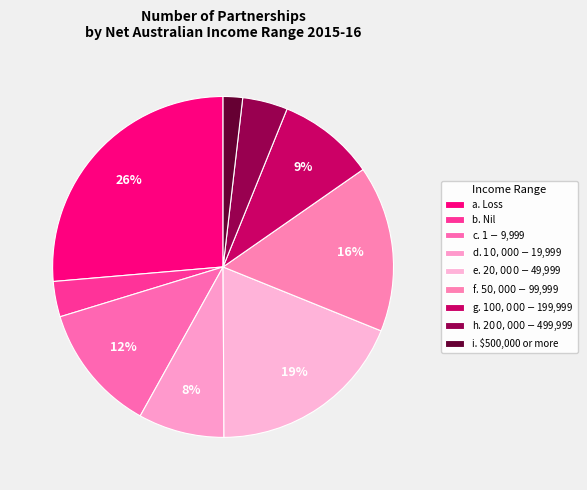

How many segments does this pie chart have?

9